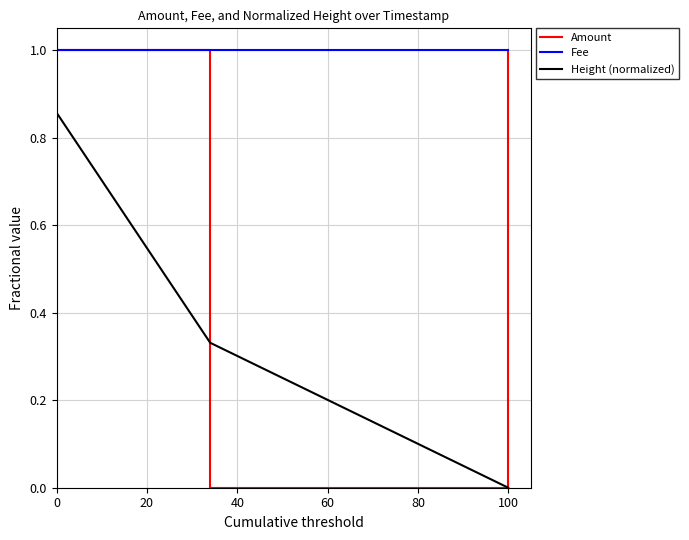

What is the greatest value displayed?

1.0